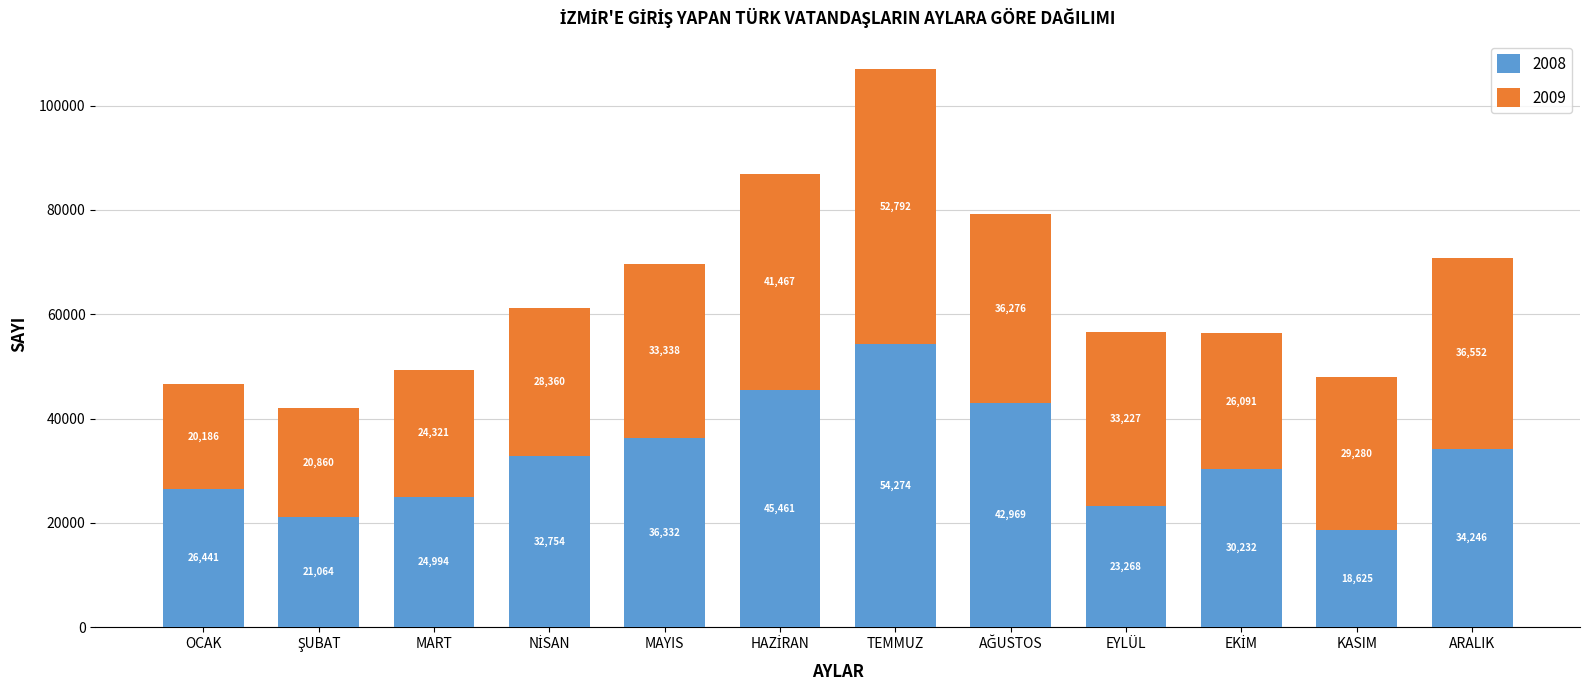

At which category is the sum across all series the highest?

TEMMUZ